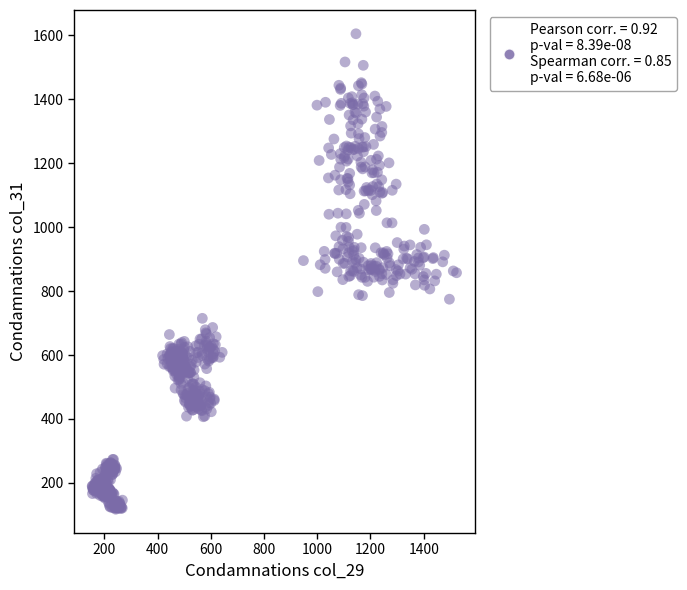

What is the range of Y values (max minus min)?

1487.5